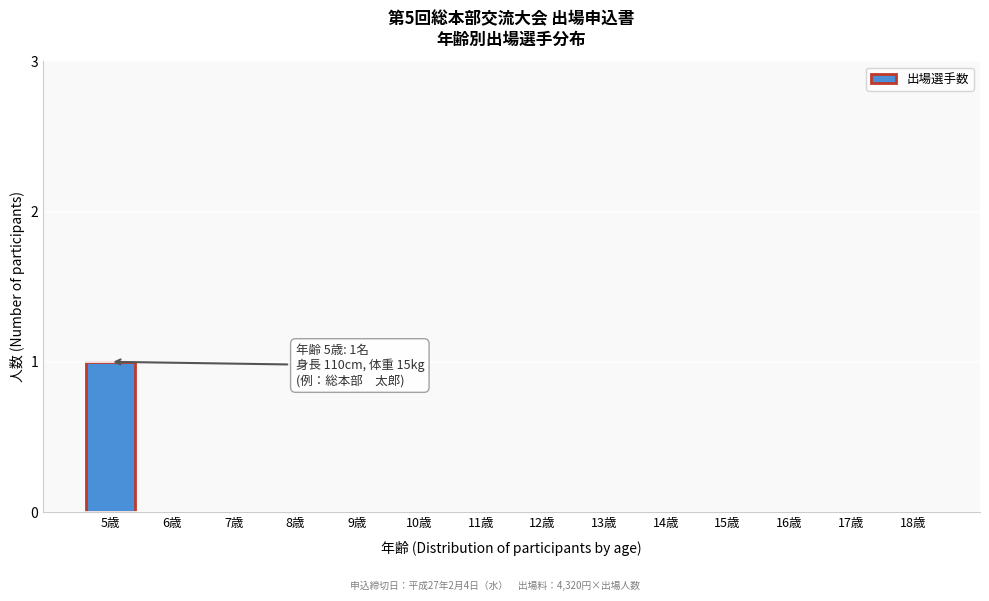

Reading left to right, what are all the values shown in this chart?

5歳=1	6歳=0	7歳=0	8歳=0	9歳=0	10歳=0	11歳=0	12歳=0	13歳=0	14歳=0	15歳=0	16歳=0	17歳=0	18歳=0